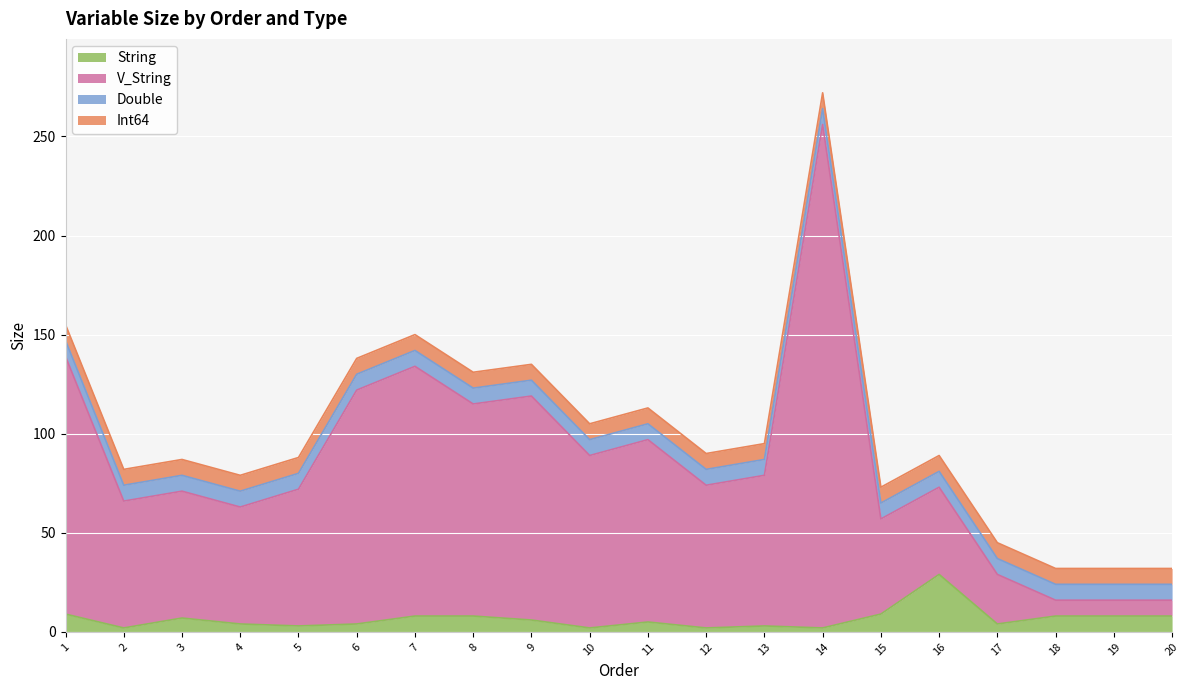

What is the approximate value of V_String at 9, to the nearest 10?

120